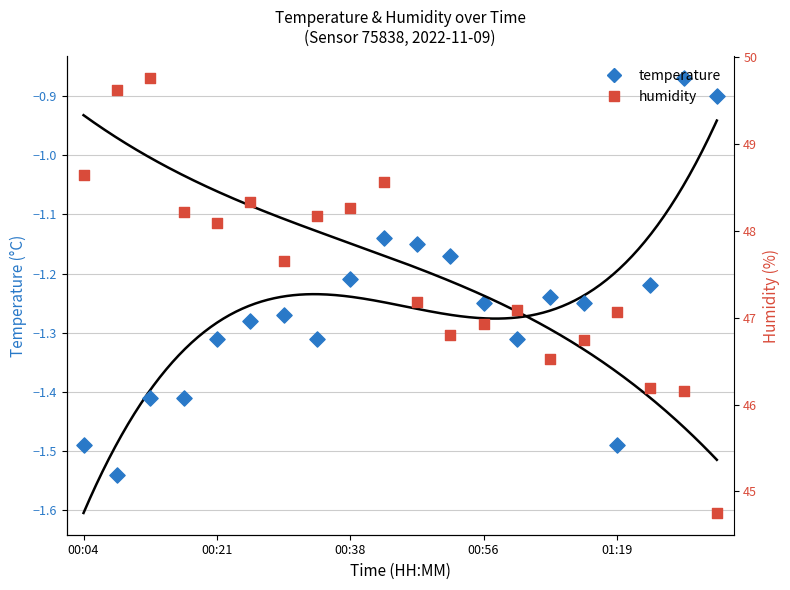

Which series contains the highest Y value?

humidity